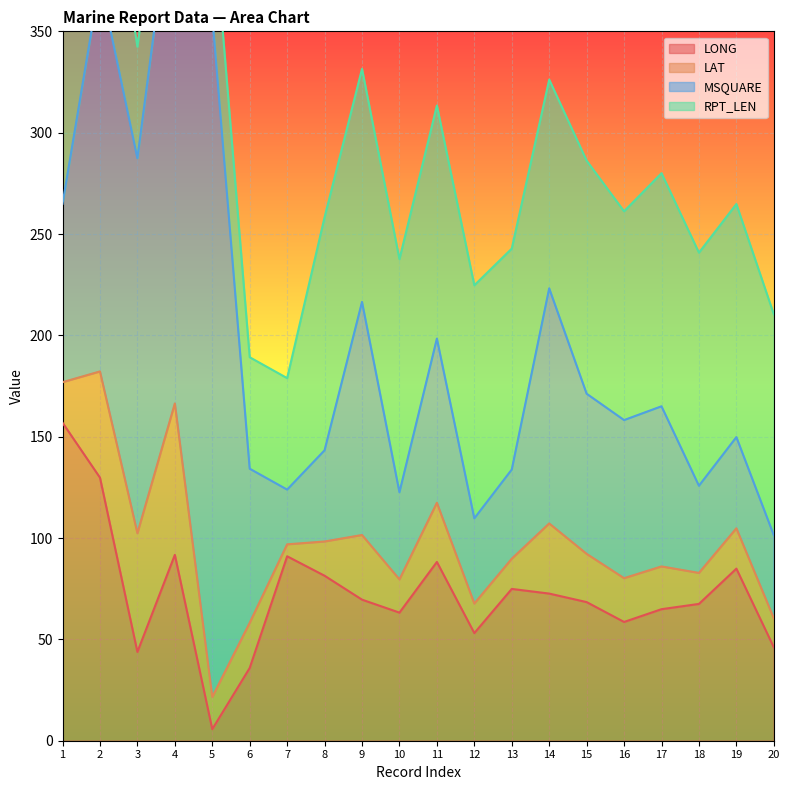

True or false: RPT_LEN has more than 0 interior local peaks.

True